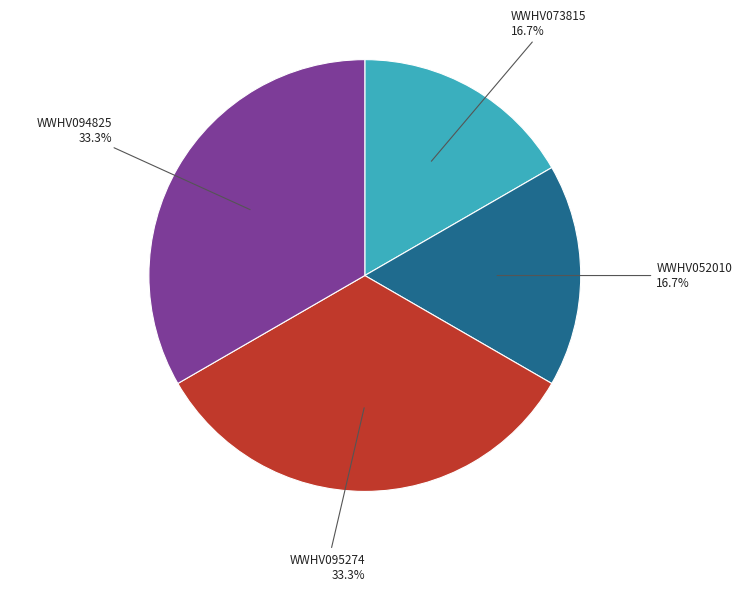

Approximately how many times larger is the value at WWHV094825 compared to WWHV095274?

1.0